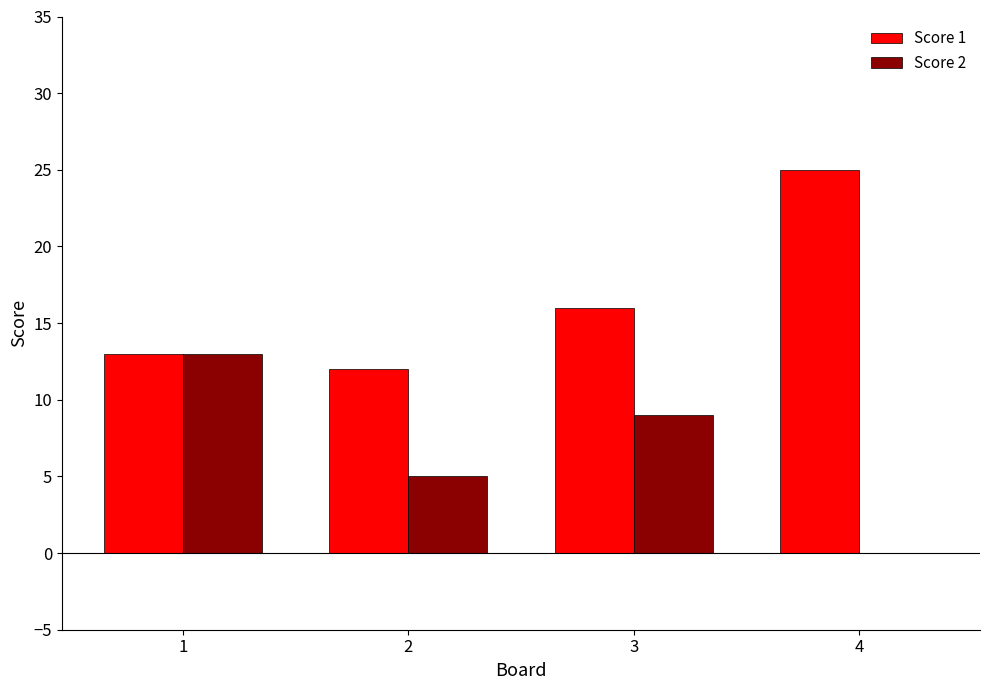

Reading left to right, transcribe all the data shown in this chart.

Score 1: 13	12	16	25
Score 2: 13	5	9	0